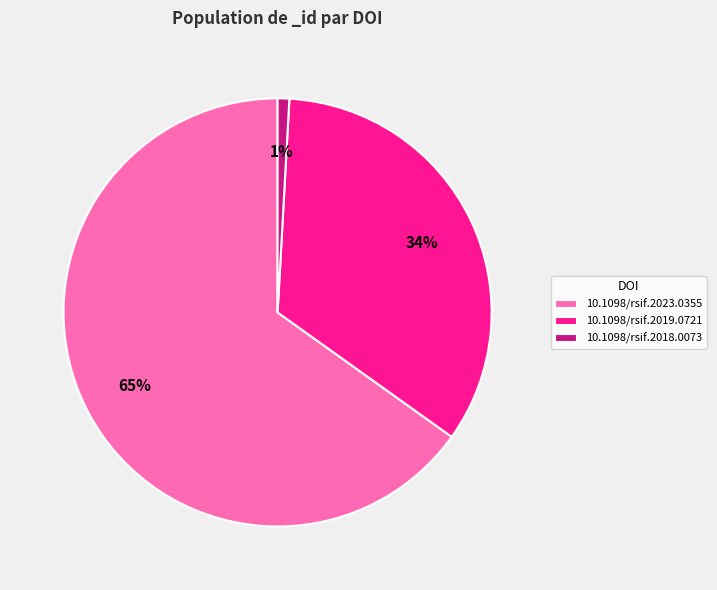

The 10.1098/rsif.2023.0355 slice represents 71% of the pie. True or false?

False